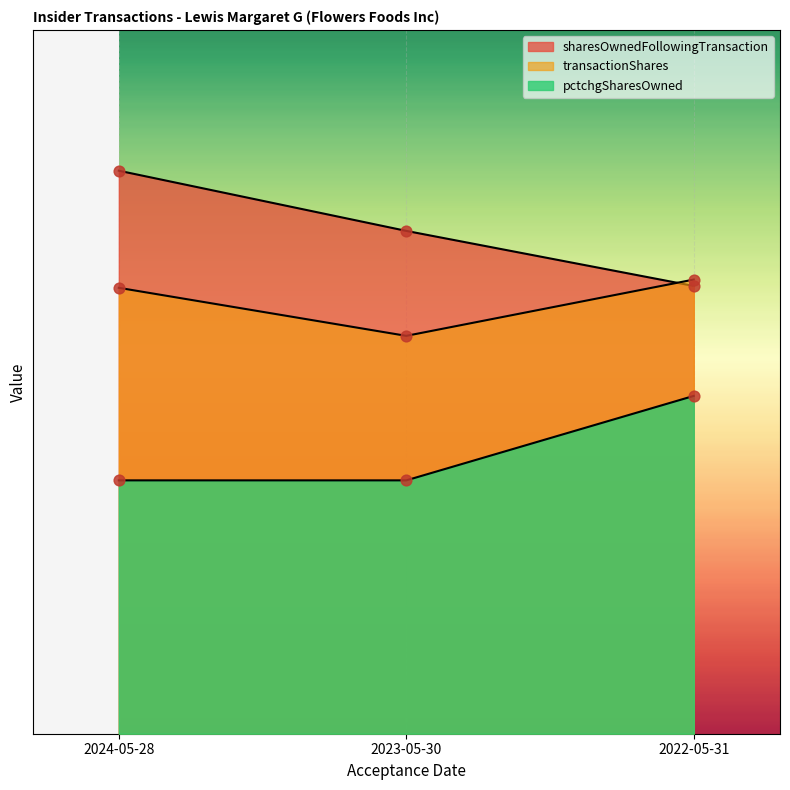

At which category is the sum across all series the highest?

2024-05-28